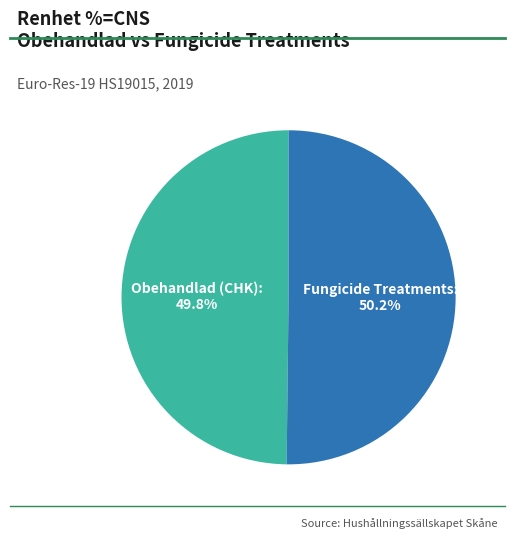

Does any single category account for the majority?

Yes